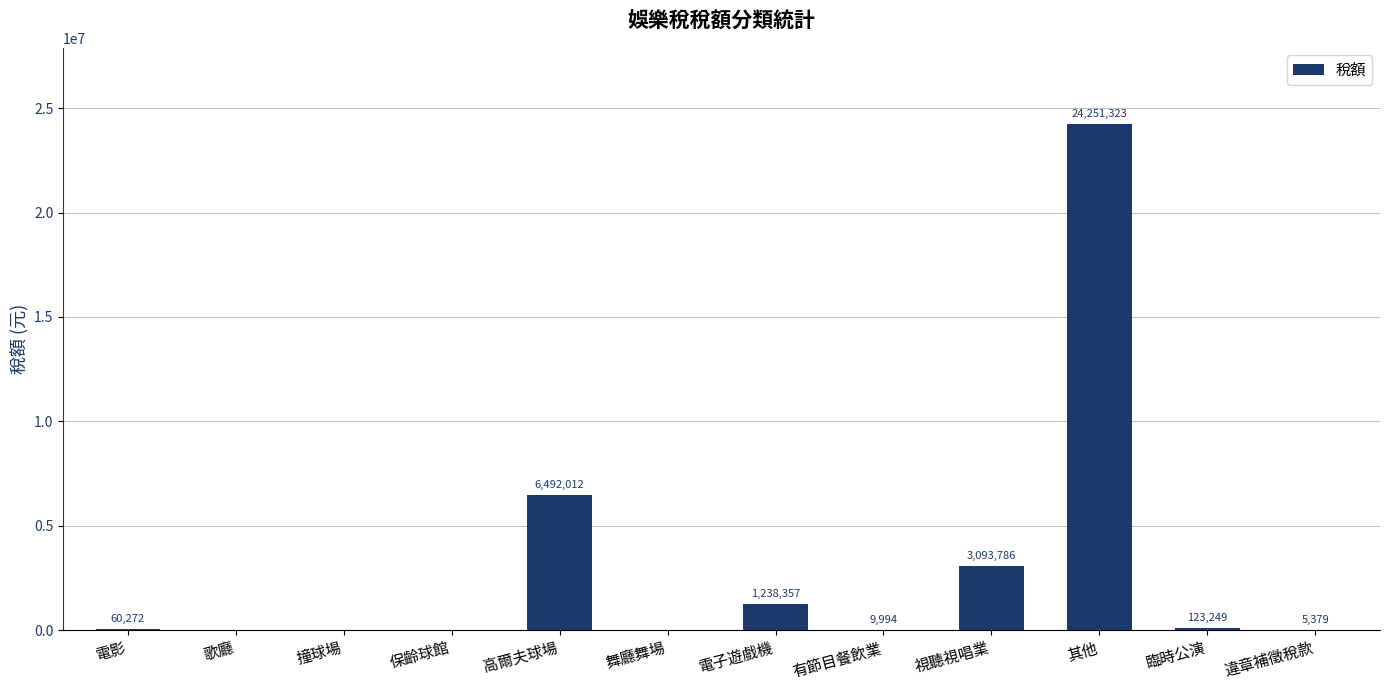

Reading left to right, what are all the values shown in this chart?

60272	0	0	0	6492012	0	1238357	9994	3093786	24251323	123249	5379